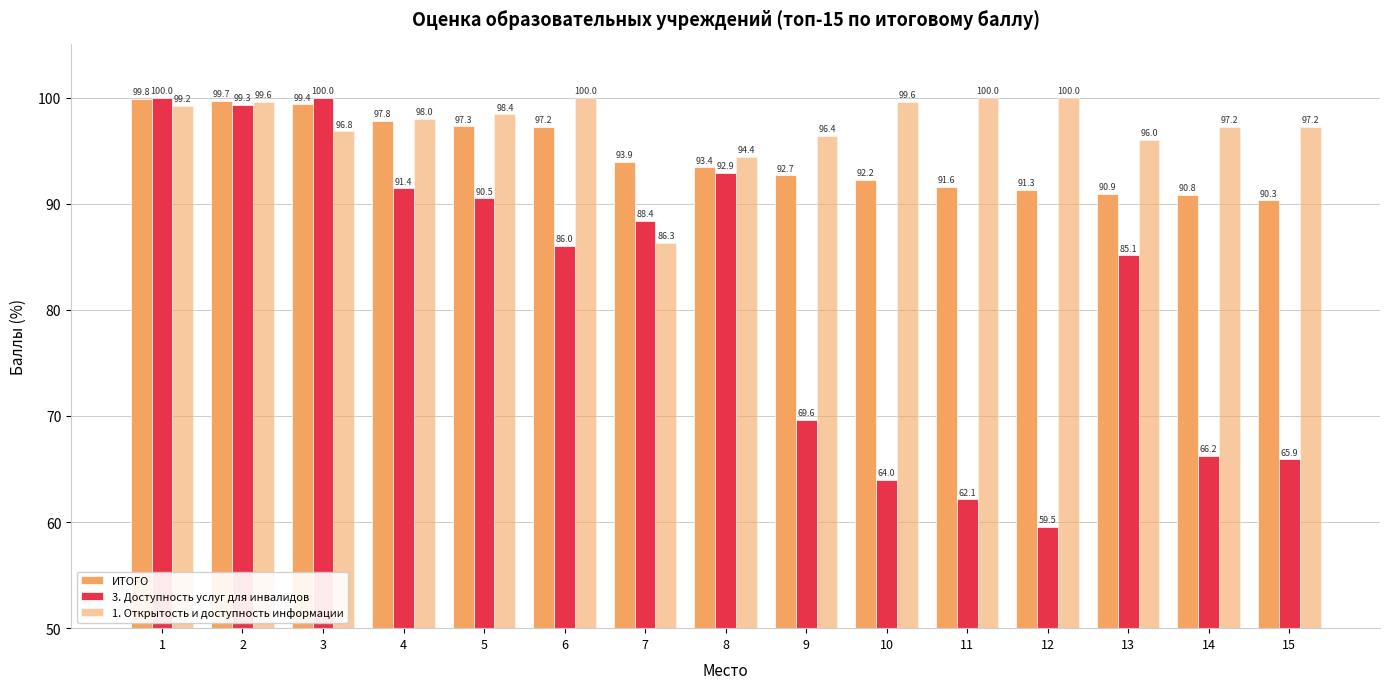

How many values in the ИТОГО series are below 93?

7